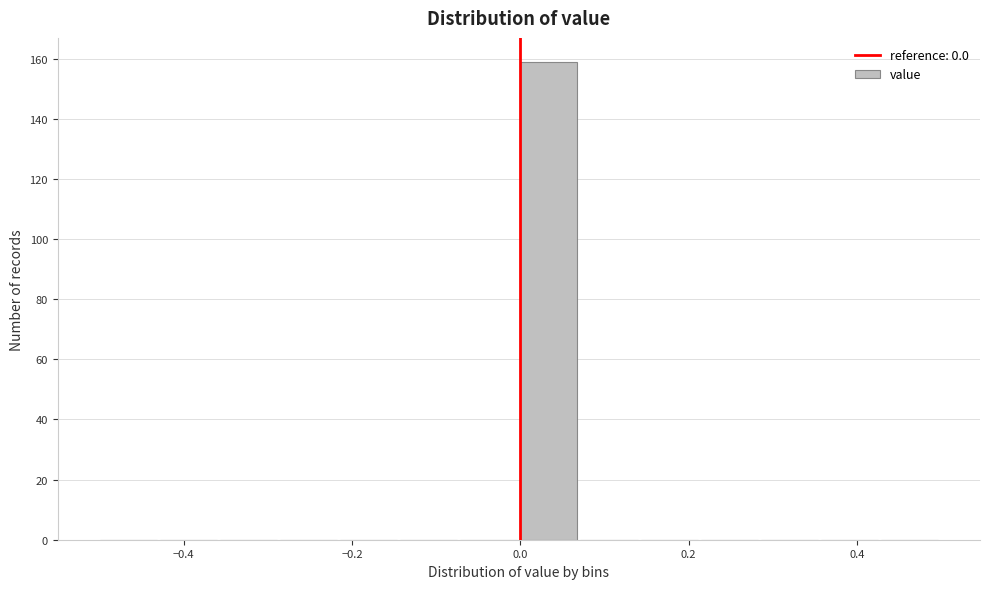

Around what value on the x-axis is the tallest bar? Give the approximate position of its centre, as read against the axis.

0.04